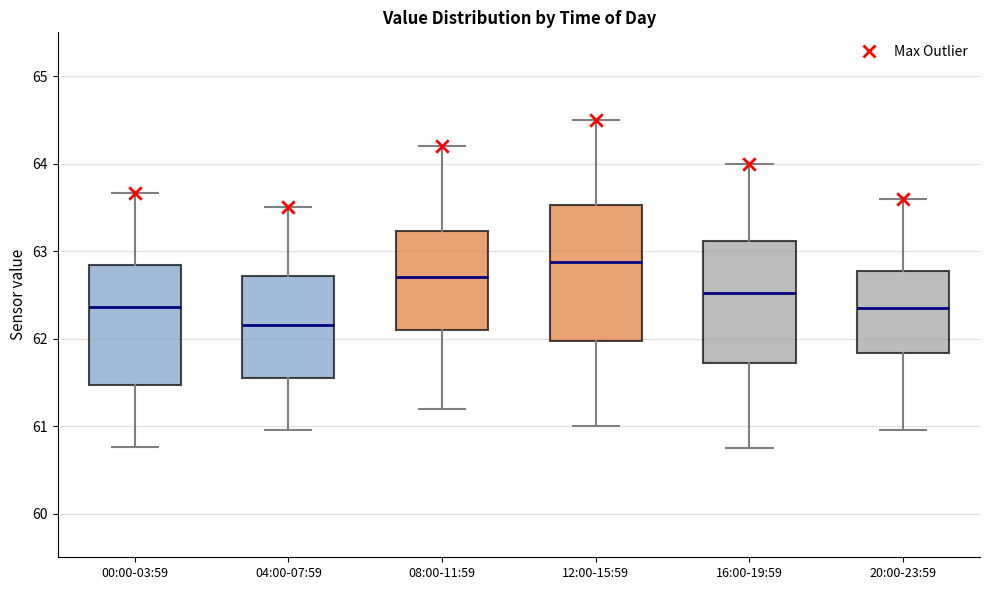

Comparing the boxes themselves (not the whiskers), which one is the tallest?

12:00-15:59